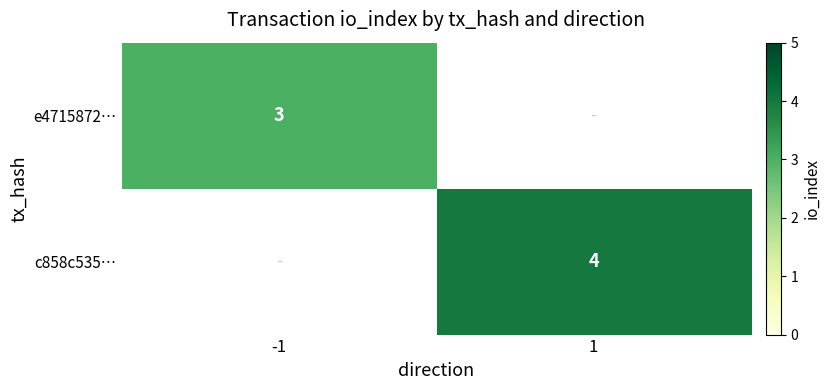

The value of c858c535… at 1 is 4. True or false?

True